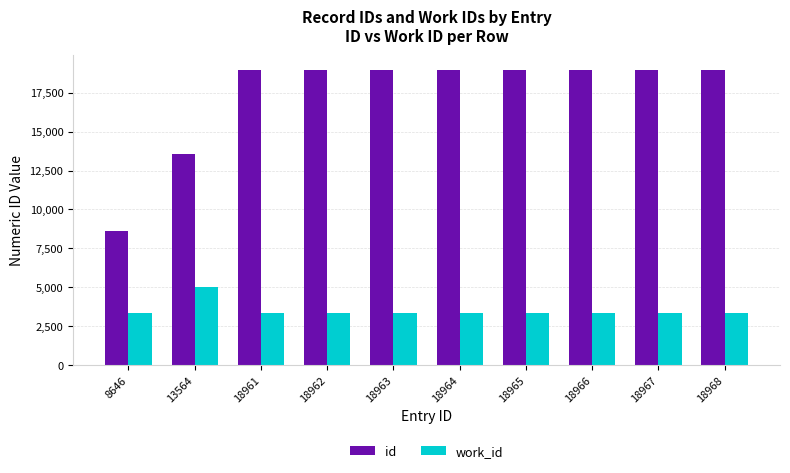

What is the minimum value shown in the chart?

3370